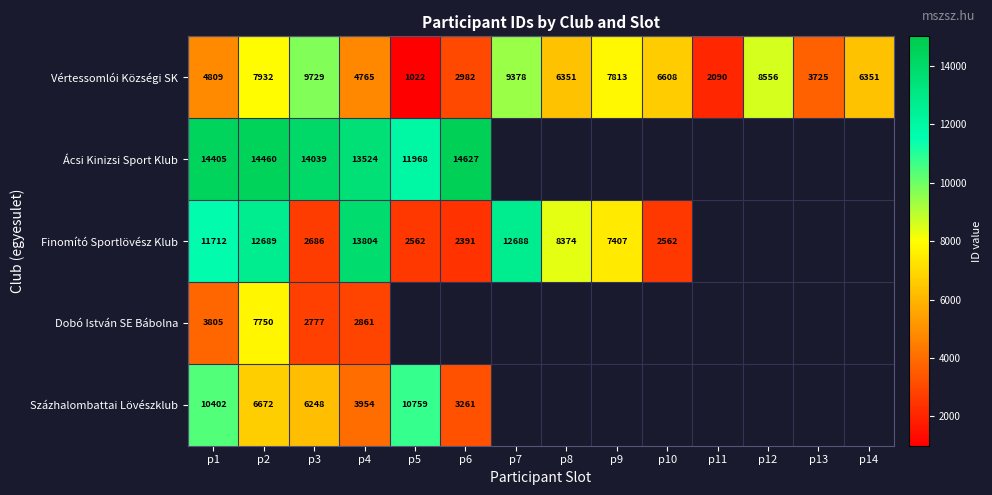

Which has a higher value, p5 or p4?

p4